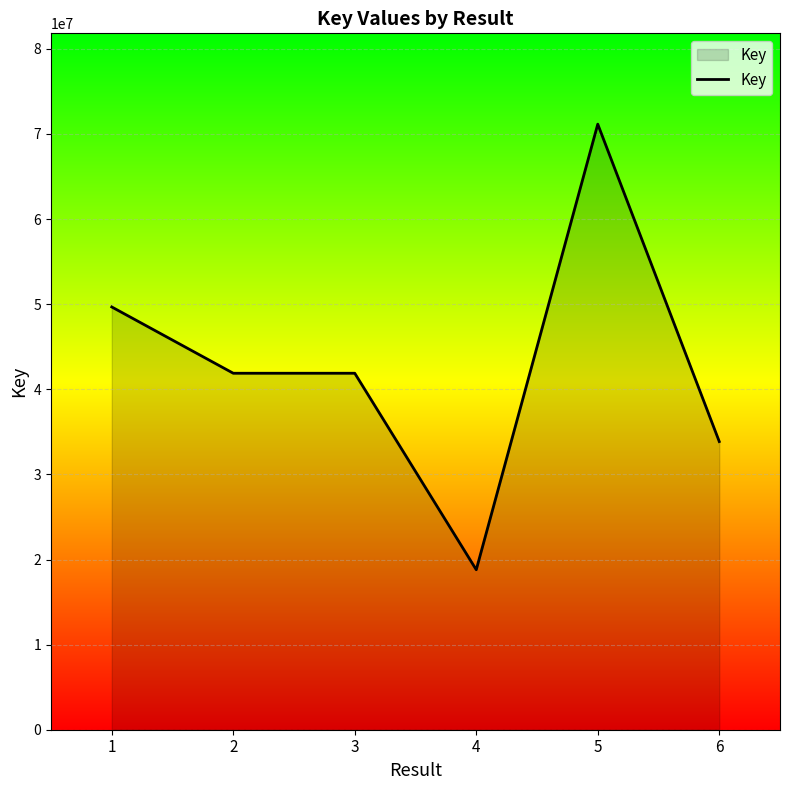

What is the smallest value displayed?

18797057